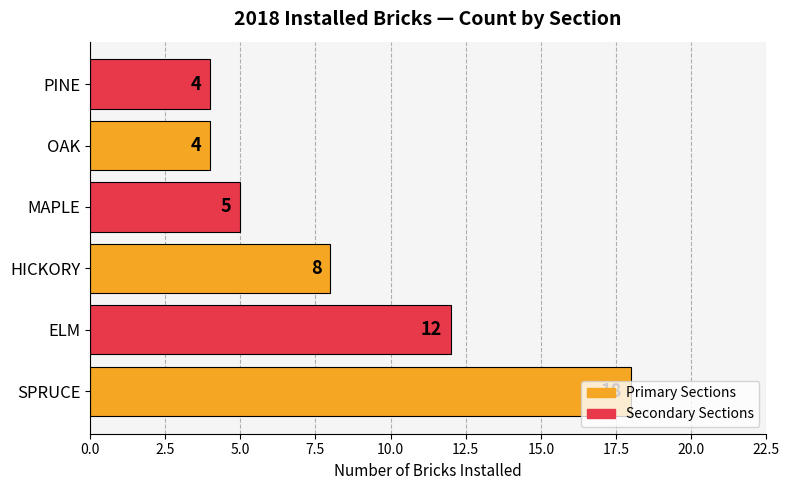

At which category does the chart reach its peak across all series?

SPRUCE